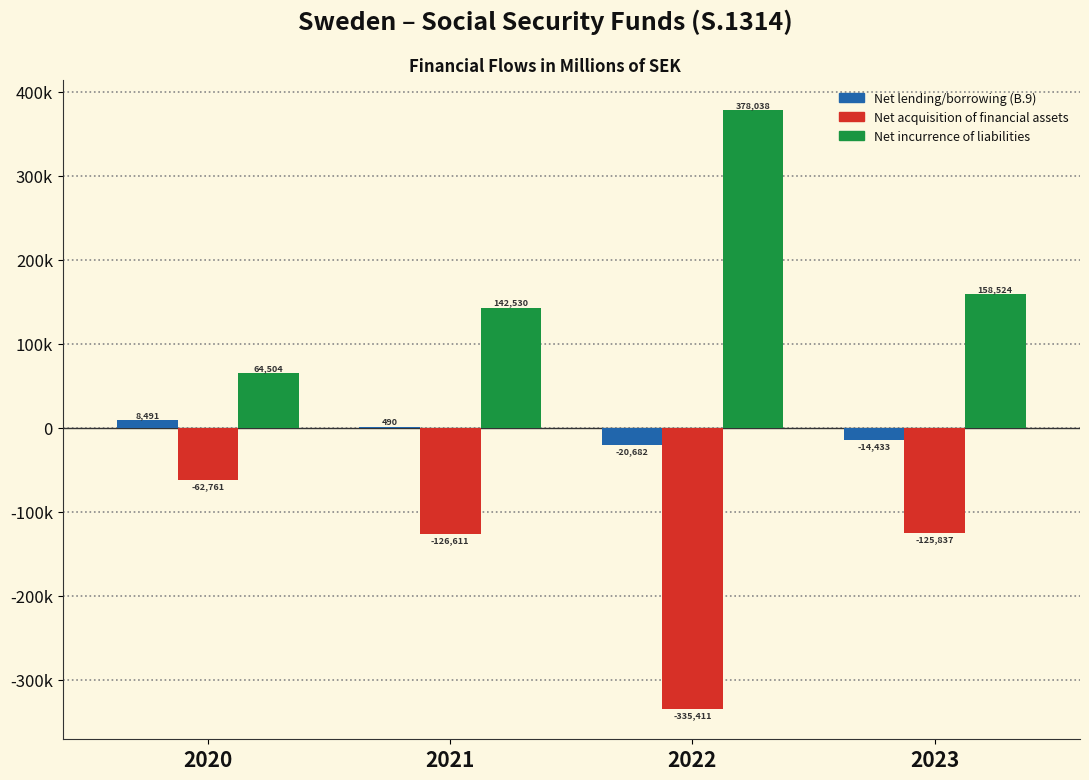

Are the bars grouped side by side (vs. stacked)?

Yes